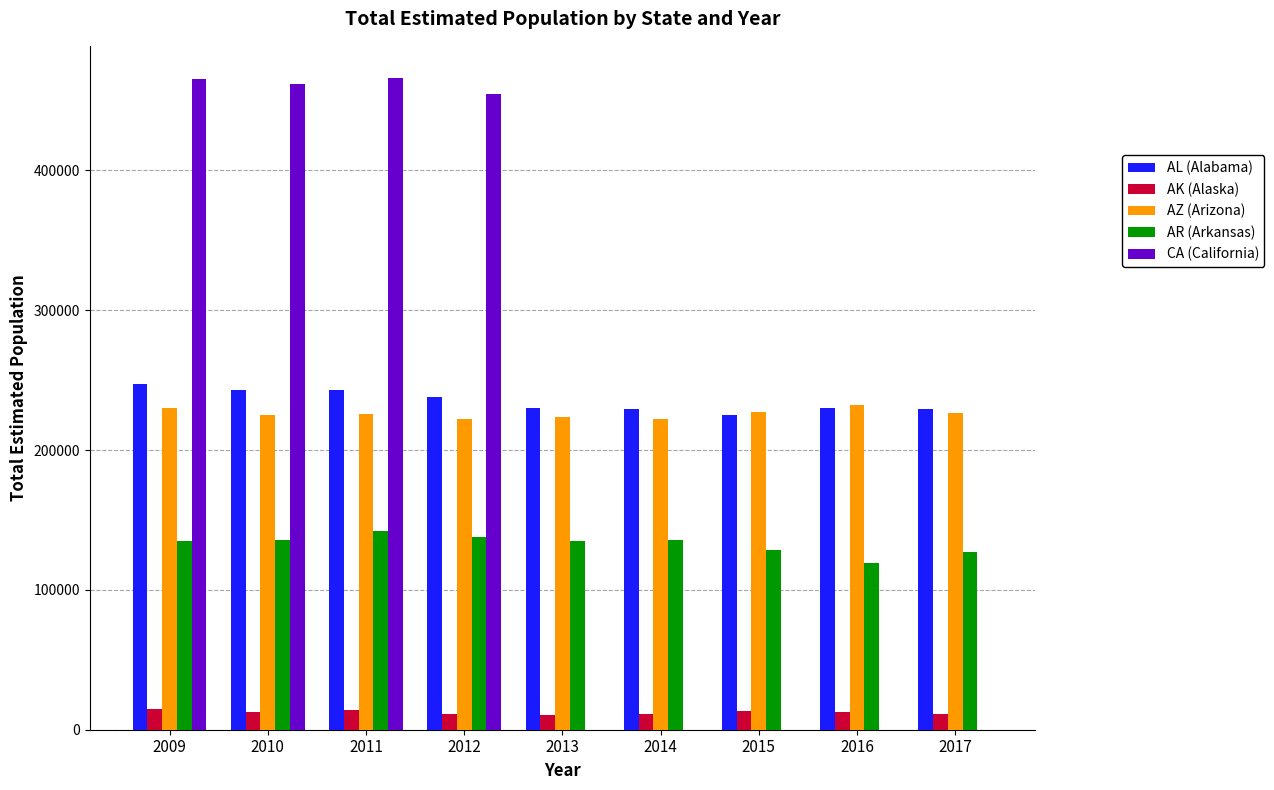

What is the maximum value shown in the chart?

465710